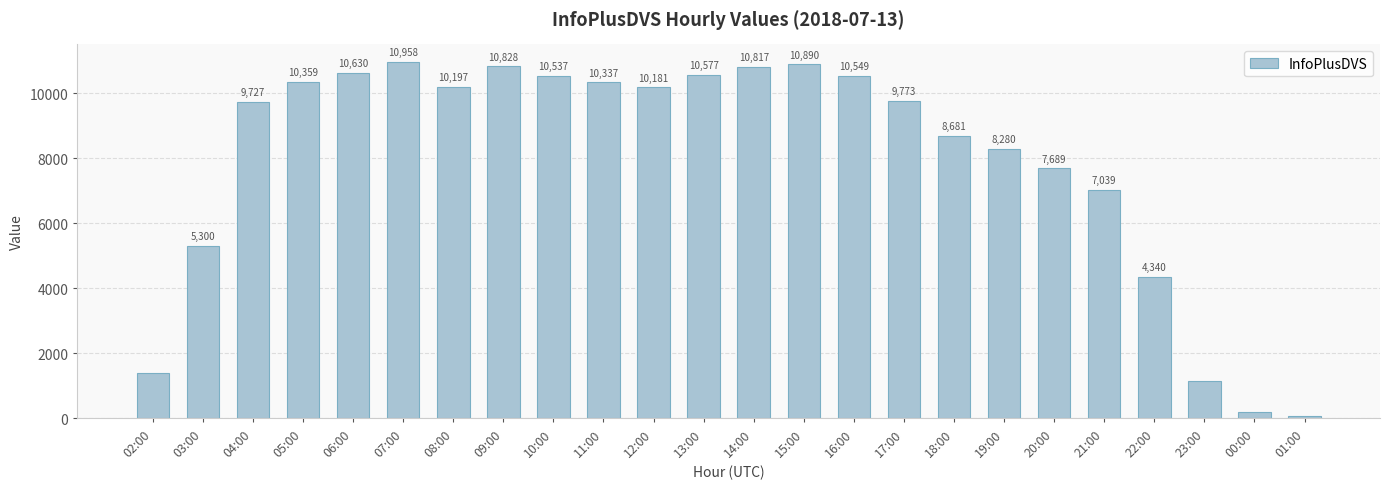

How many data points does each series have?

24